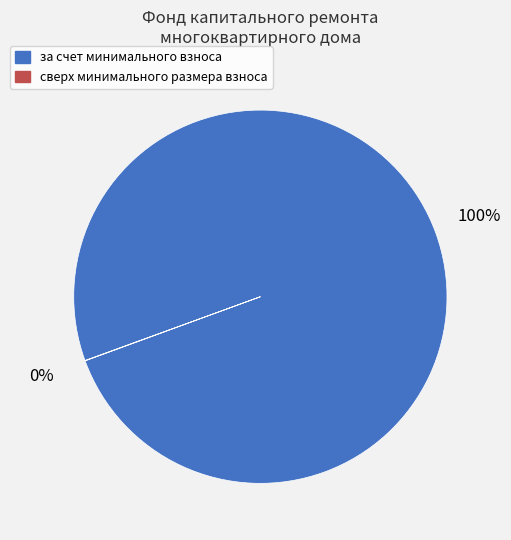

Which slice is the largest?

за счет минимального взноса